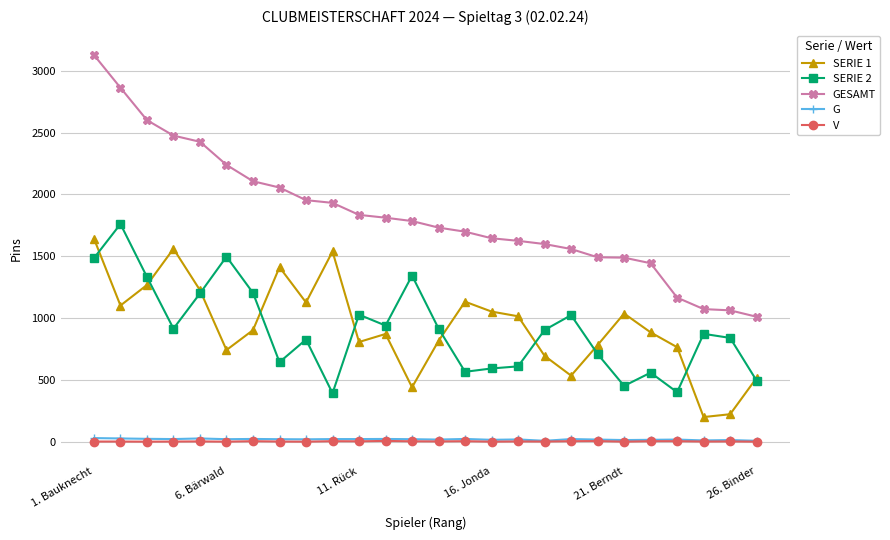

True or false: G has more than 0 interior local peaks.

True